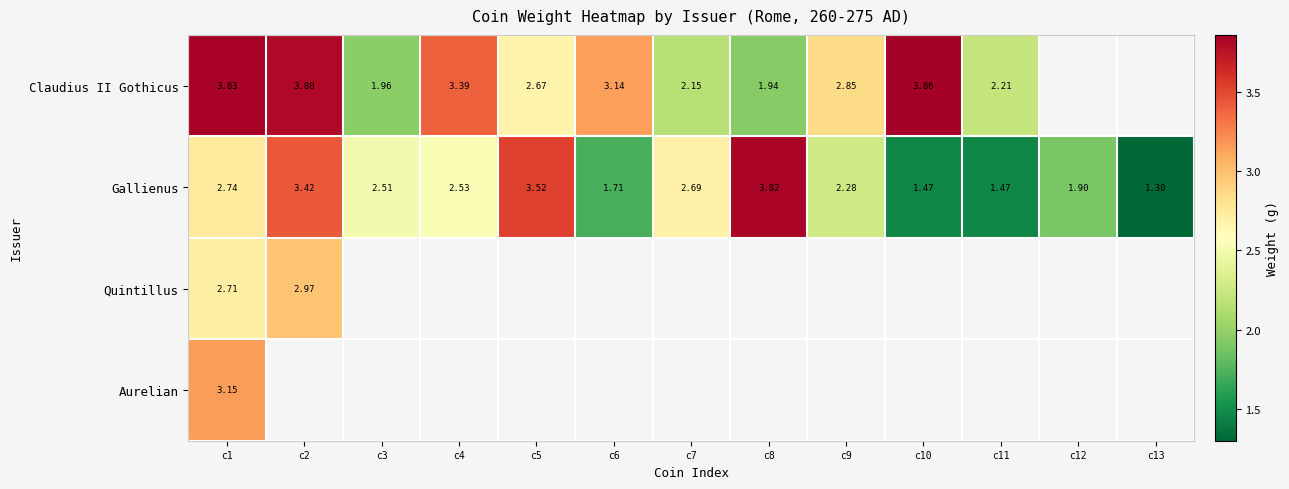

At how many categories does at least one series exceed 1?

13